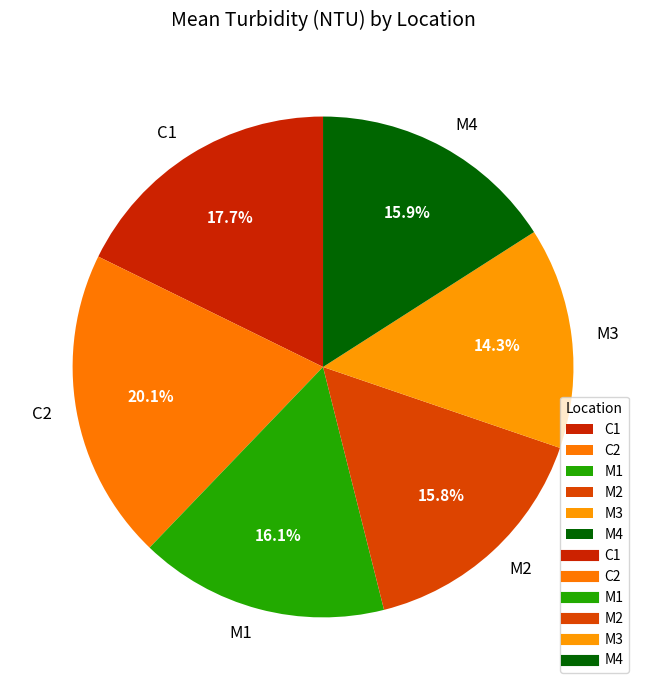

To the nearest percent, what portion does C2 represent?

20%